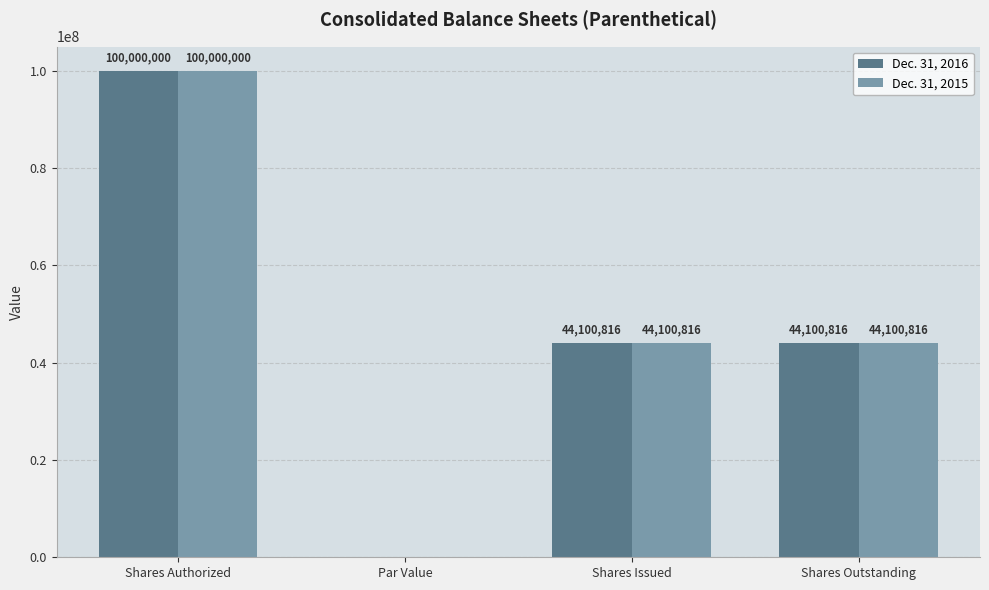

How many data points does each series have?

4